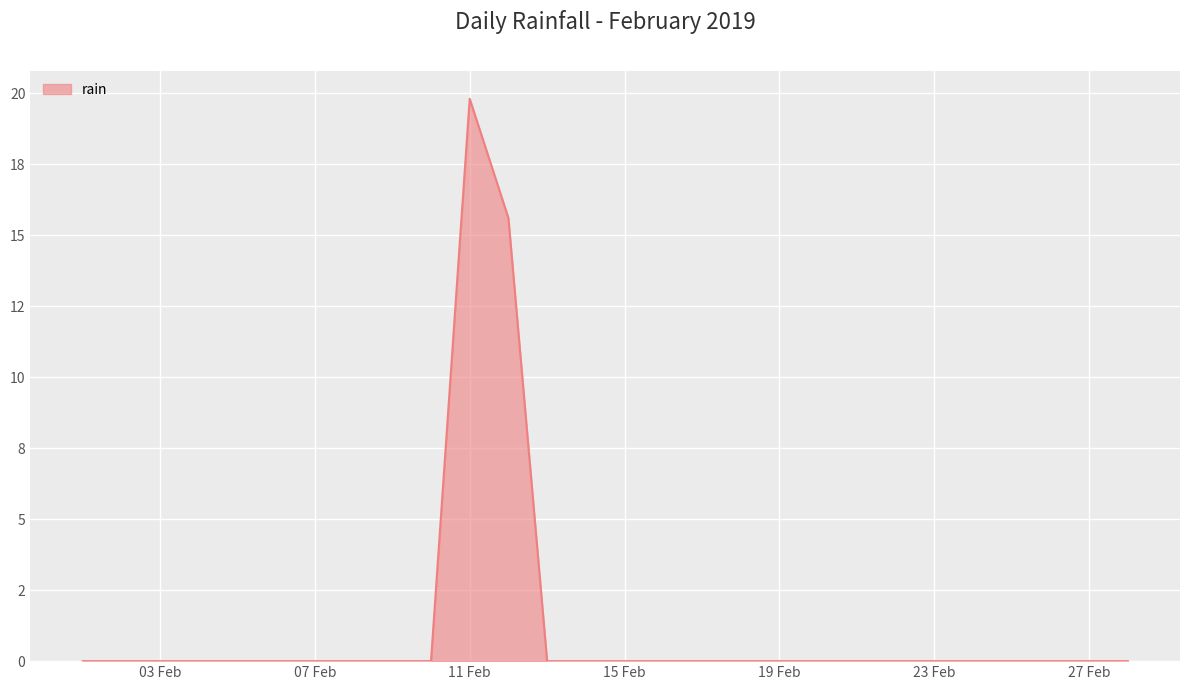

Reading right to left, transcribe all the data shown in this chart.

2019-02-28=0.0	2019-02-27=0.0	2019-02-26=0.0	2019-02-25=0.0	2019-02-24=0.0	2019-02-23=0.0	2019-02-22=0.0	2019-02-21=0.0	2019-02-20=0.0	2019-02-19=0.0	2019-02-18=0.0	2019-02-17=0.0	2019-02-16=0.0	2019-02-15=0.0	2019-02-14=0.0	2019-02-13=0.0	2019-02-12=15.6	2019-02-11=19.8	2019-02-10=0.0	2019-02-09=0.0	2019-02-08=0.0	2019-02-07=0.0	2019-02-06=0.0	2019-02-05=0.0	2019-02-04=0.0	2019-02-03=0.0	2019-02-02=0.0	2019-02-01=0.0